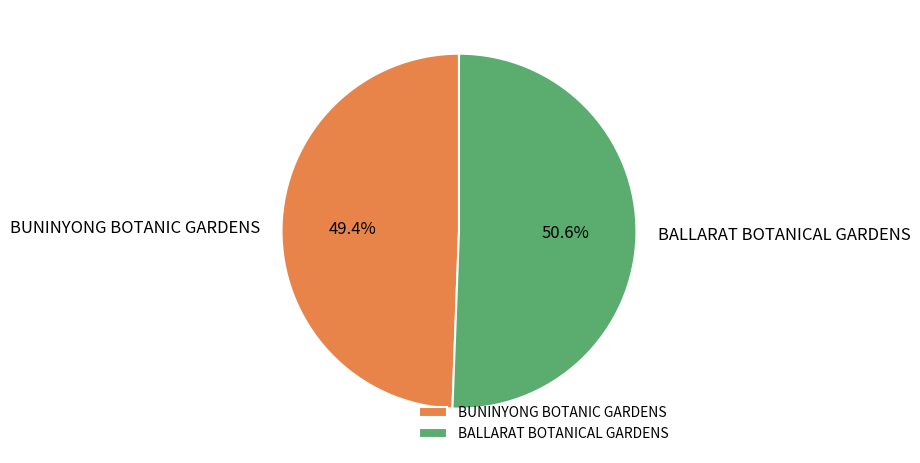

Which category has the smallest portion of the pie?

BUNINYONG BOTANIC GARDENS